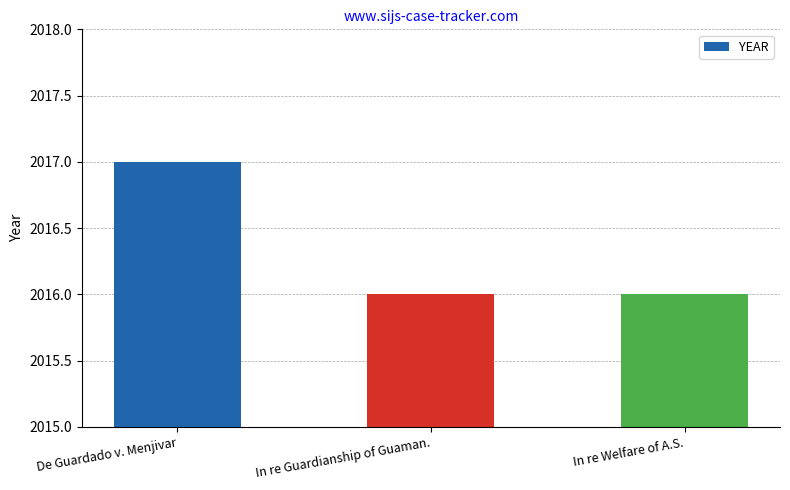

Read the value at De Guardado v. Menjivar.

2017